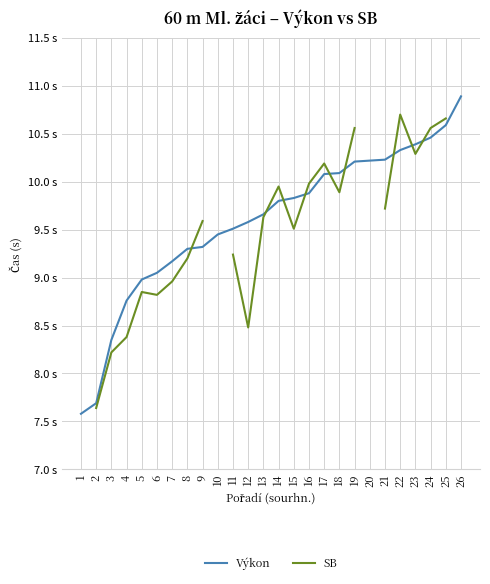

True or false: Výkon has a value of 16.1 at 8.

False